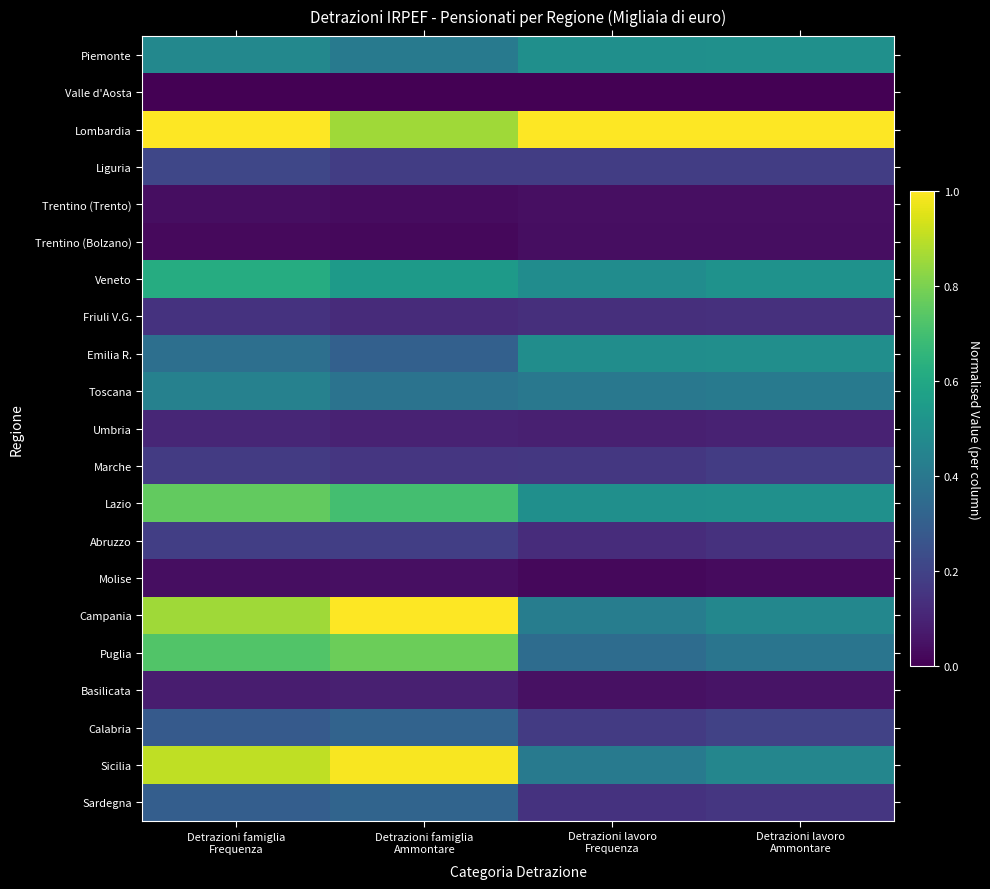

Which series has the largest total across all categories?

Lombardia